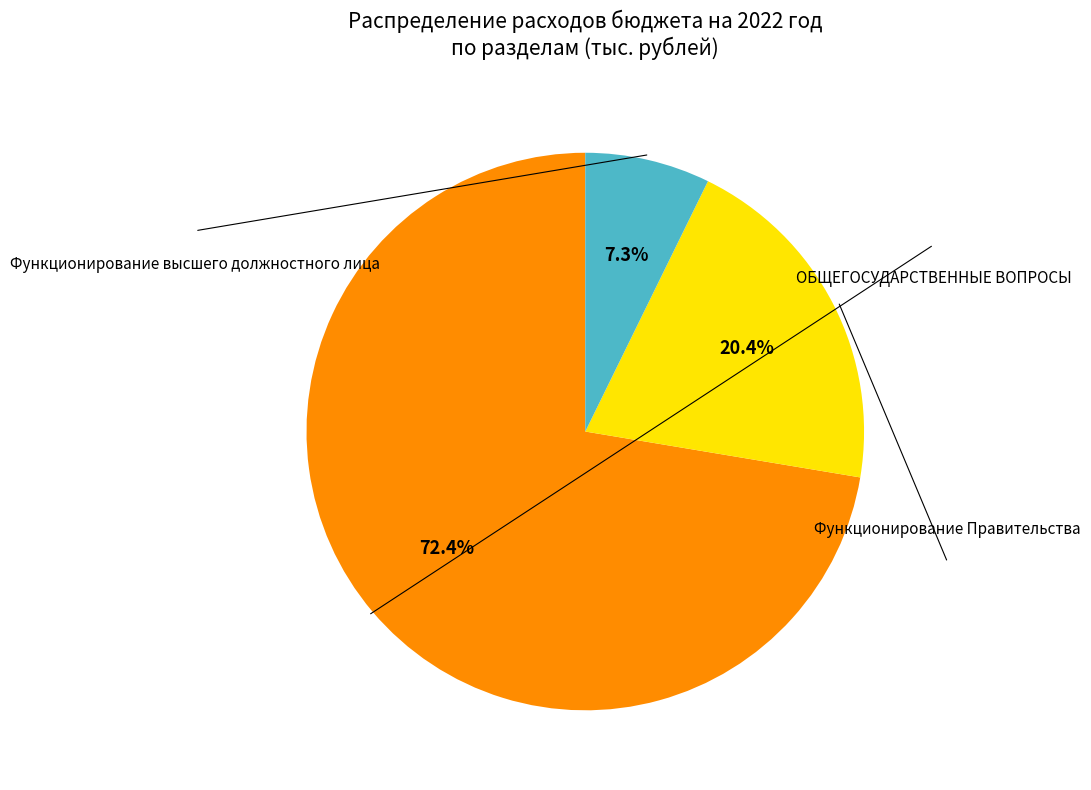

Is there a majority slice in this chart?

Yes